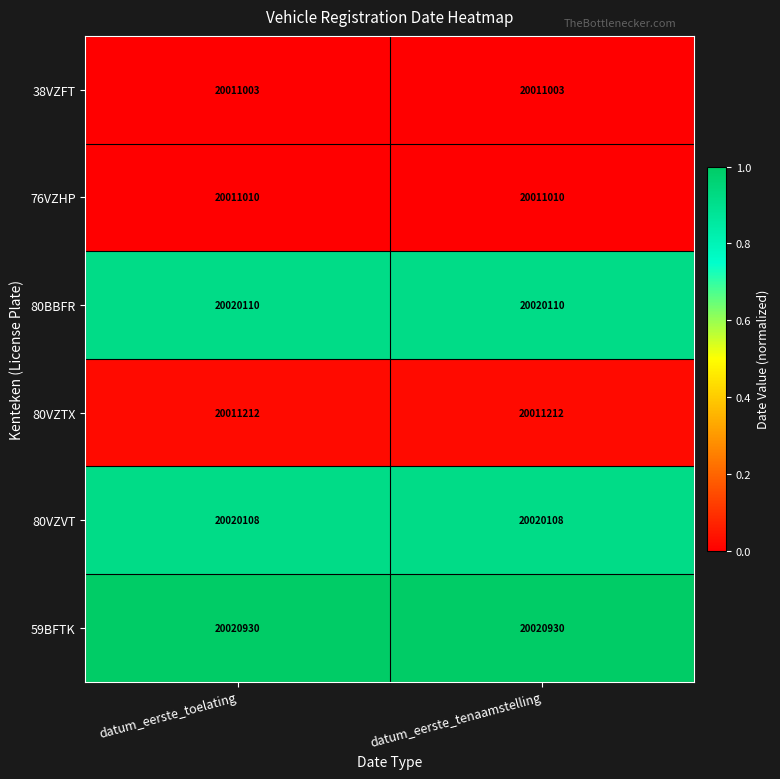

Reading left to right, list all the values displayed in this chart.

38VZFT: datum_eerste_toelating=20011003	datum_eerste_tenaamstelling=20011003
76VZHP: datum_eerste_toelating=20011010	datum_eerste_tenaamstelling=20011010
80BBFR: datum_eerste_toelating=20020110	datum_eerste_tenaamstelling=20020110
80VZTX: datum_eerste_toelating=20011212	datum_eerste_tenaamstelling=20011212
80VZVT: datum_eerste_toelating=20020108	datum_eerste_tenaamstelling=20020108
59BFTK: datum_eerste_toelating=20020930	datum_eerste_tenaamstelling=20020930